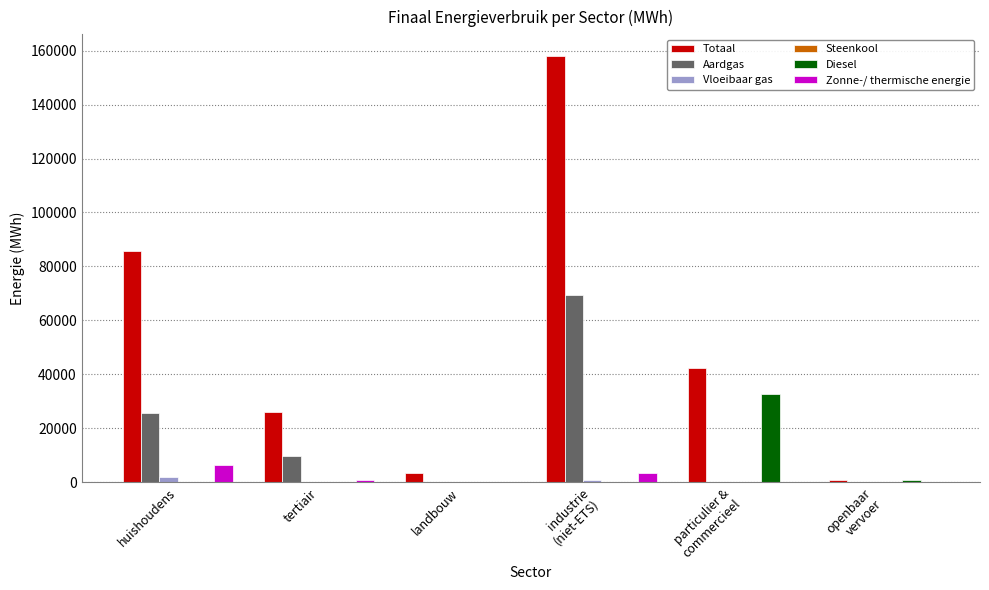

Which category has the highest value in the Zonne-/ thermische energie series?

huishoudens